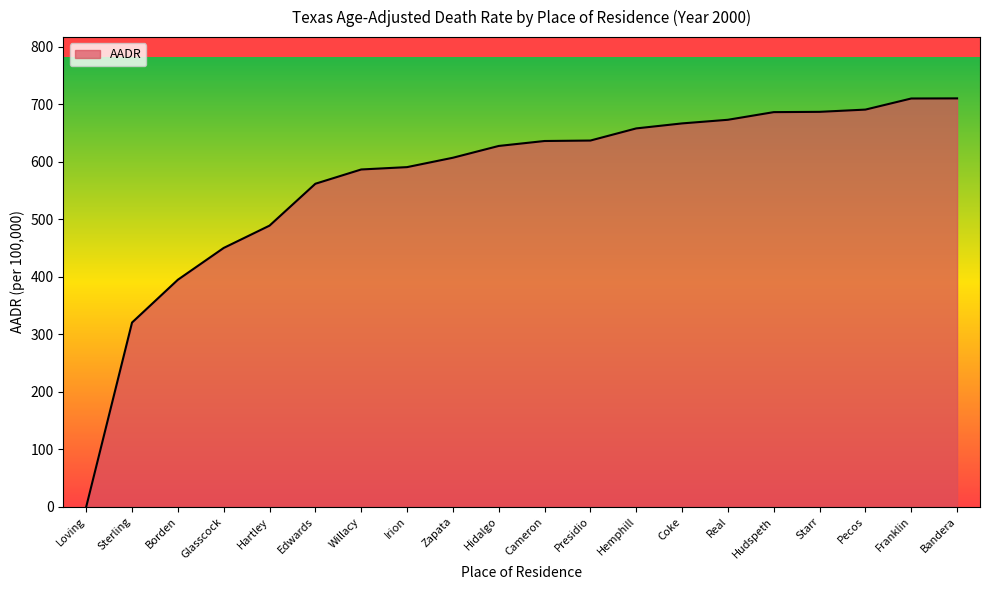

The chart shows a value of 990.3 at Franklin. True or false?

False